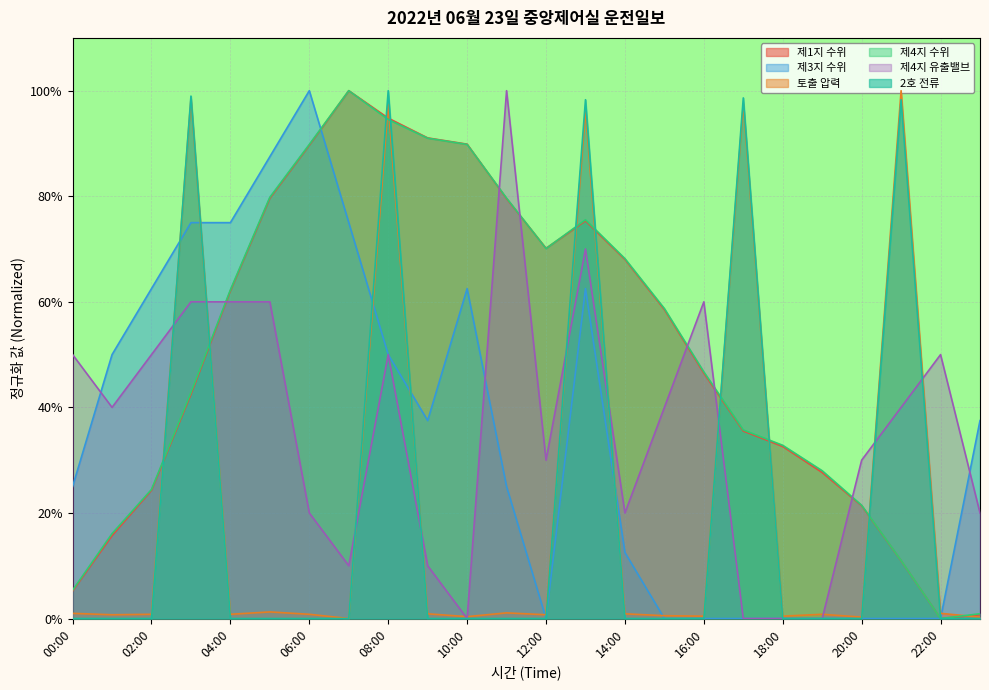

At which label does 제3지 수위 reach its peak?

06:00